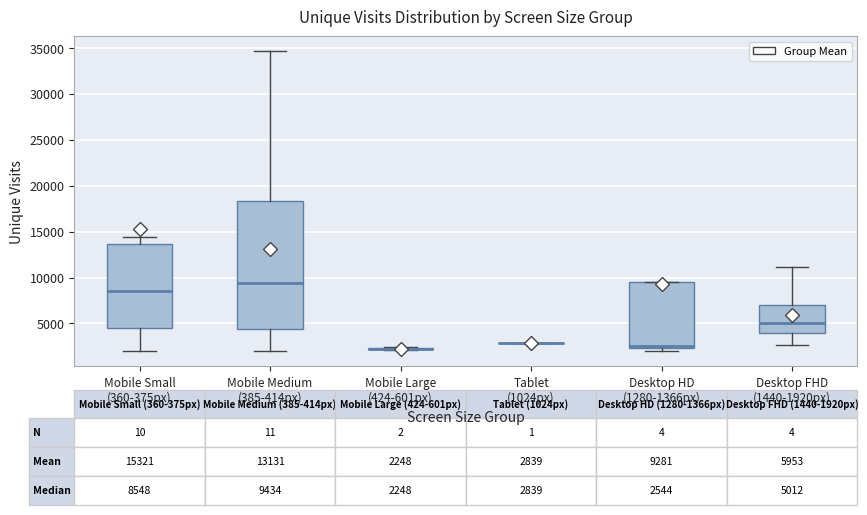

Comparing the boxes themselves (not the whiskers), which one is the tallest?

Mobile Medium (385-414px)